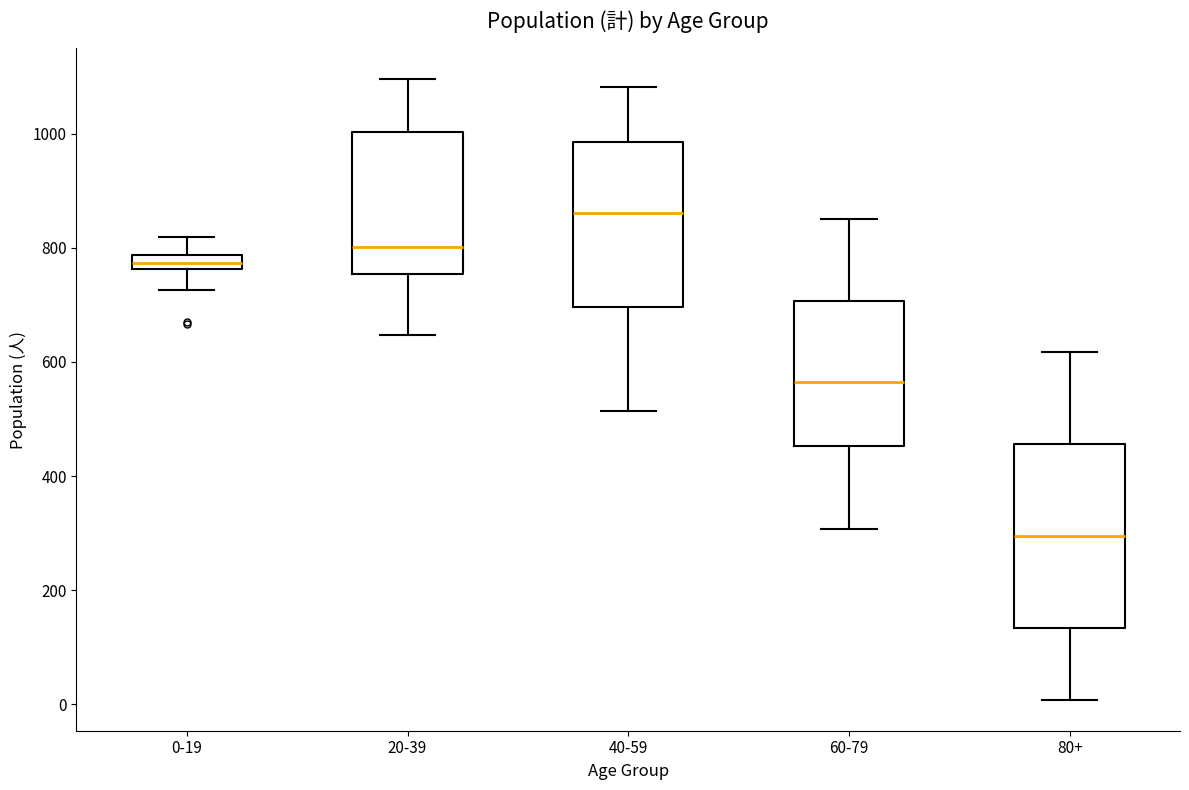

Which box's median line is the highest?

40-59